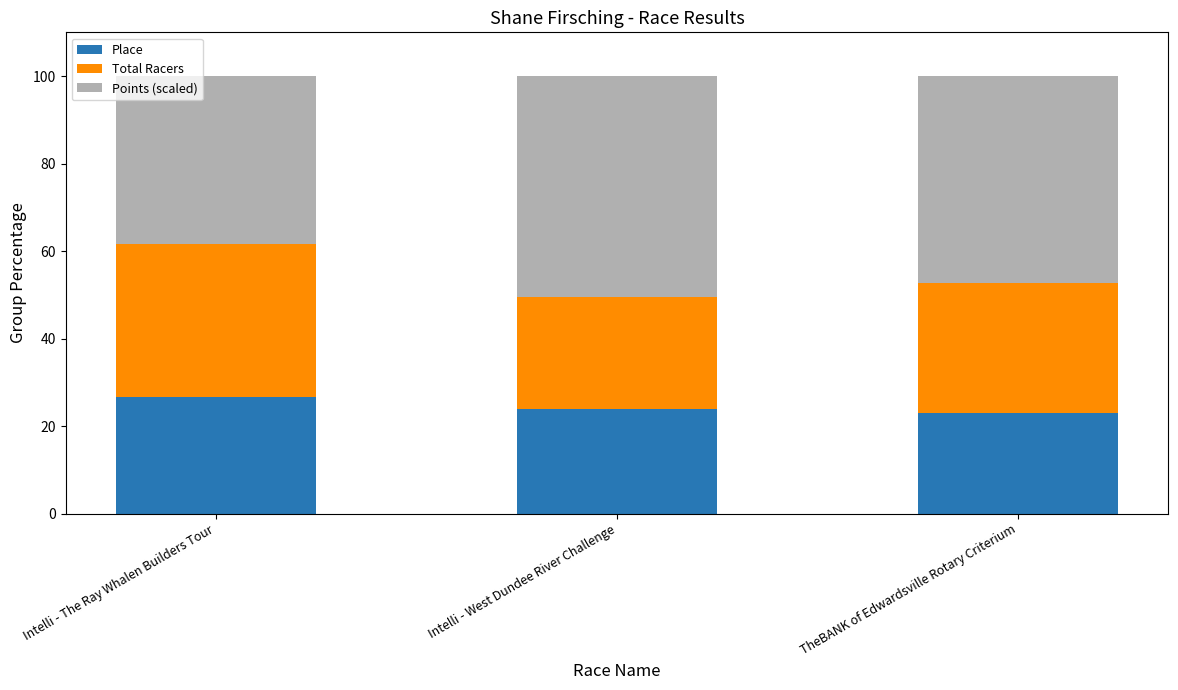

What is the total value across all series at Intelli - West Dundee River Challenge?

100.0